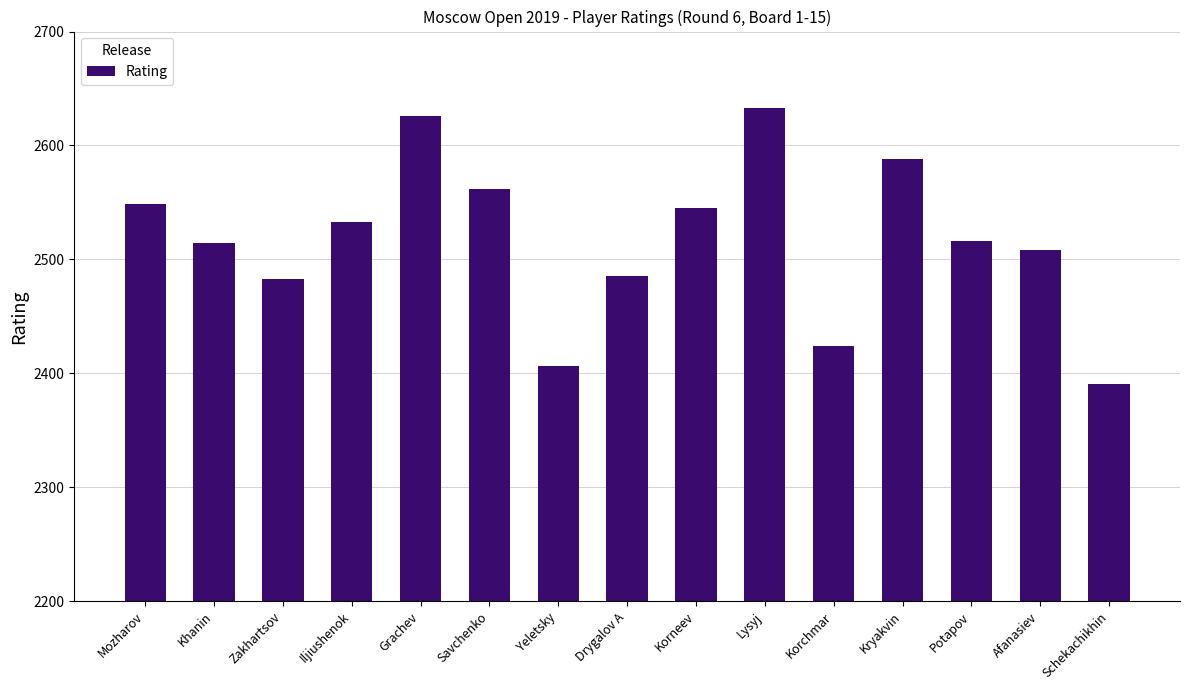

Reading left to right, what are all the values shown in this chart?

2549	2514	2483	2533	2626	2562	2406	2485	2545	2633	2424	2588	2516	2508	2391